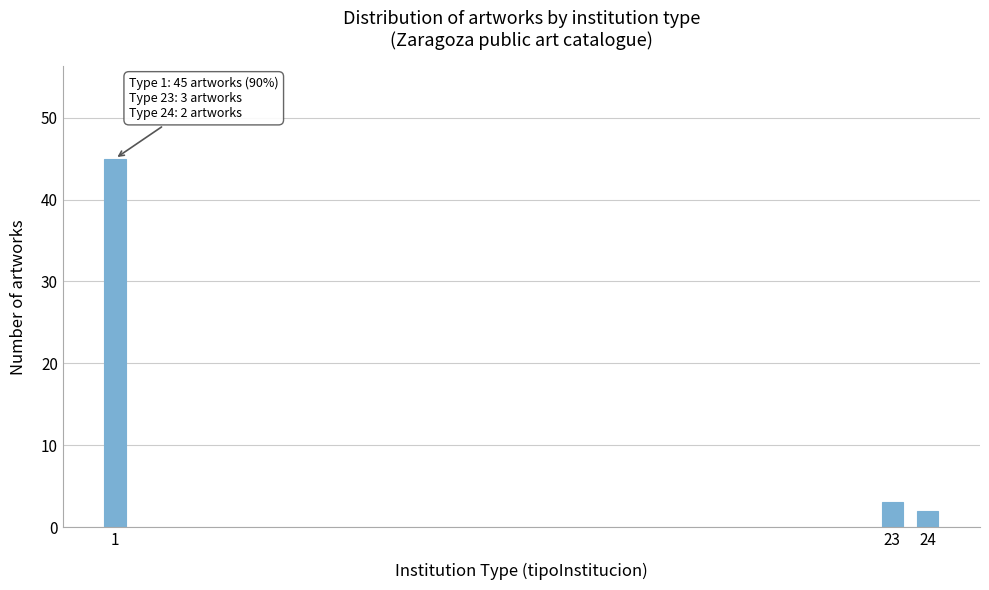

Reading left to right, extract all data points from this chart.

45	3	2